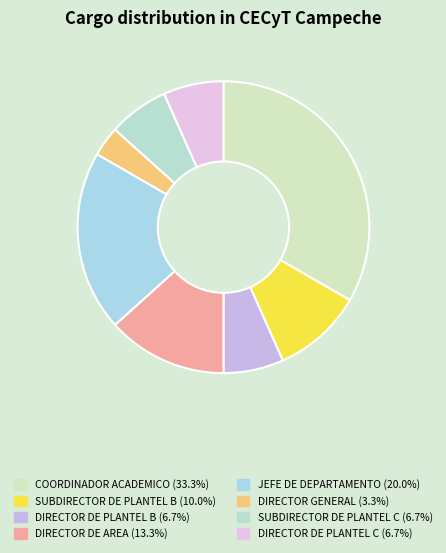

True or false: SUBDIRECTOR DE PLANTEL C accounts for 6% of the total.

False